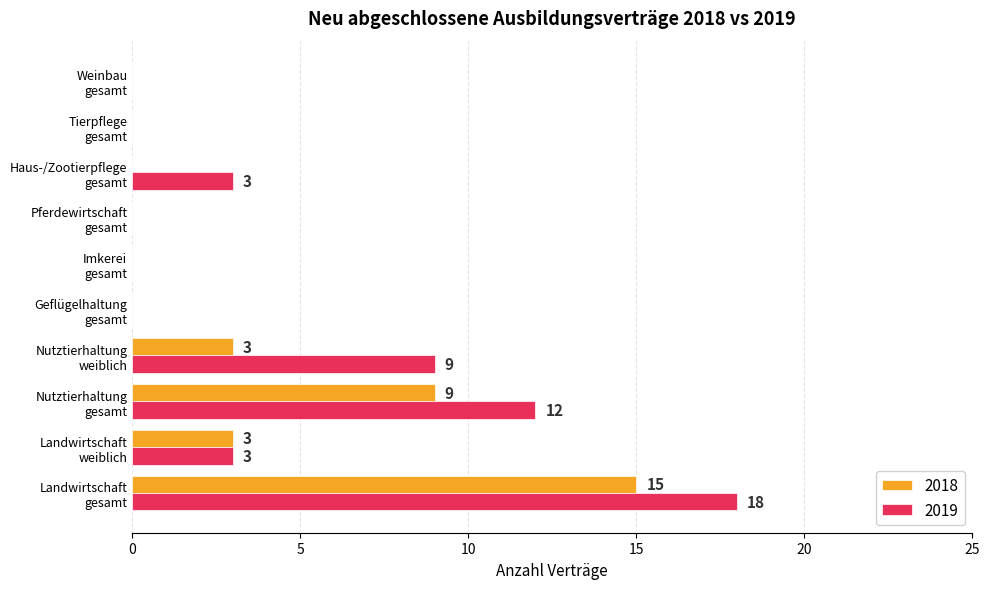

The 2018 series shows 0 at Tierpflege
gesamt. True or false?

True